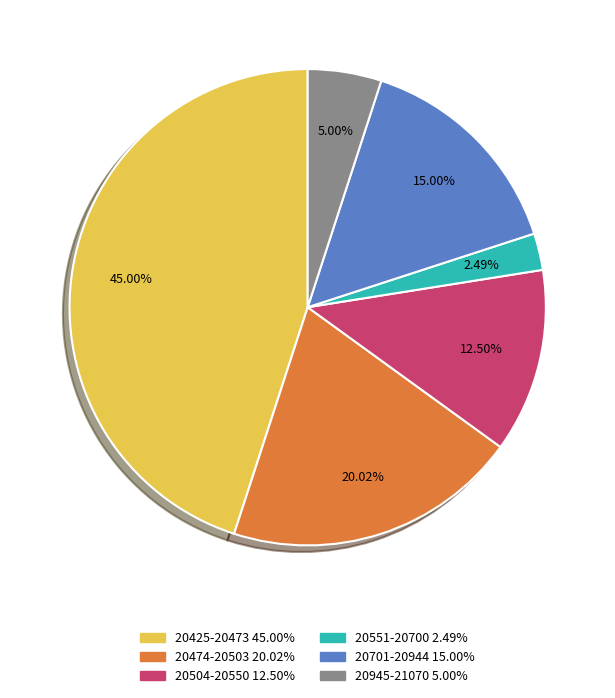

Is there a majority slice in this chart?

No